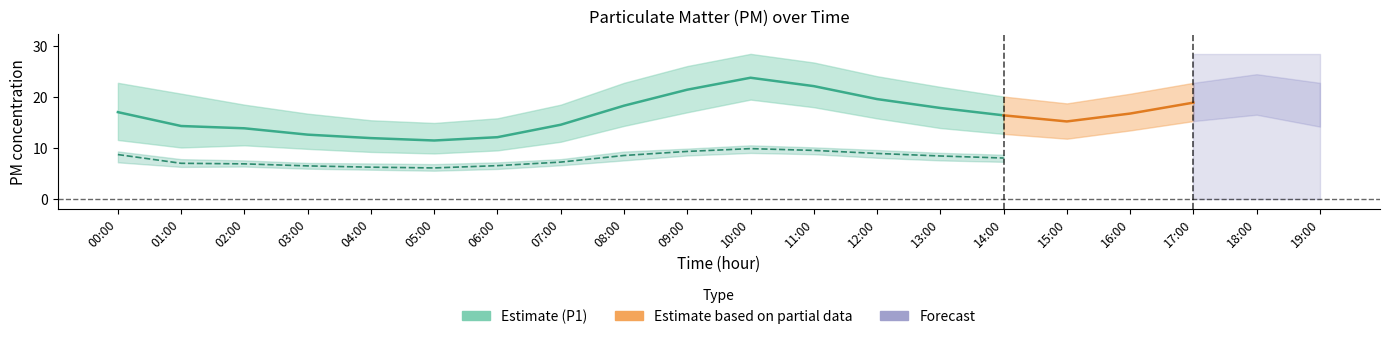

The P1 series shows 20.4 at 18:00. True or false?

True